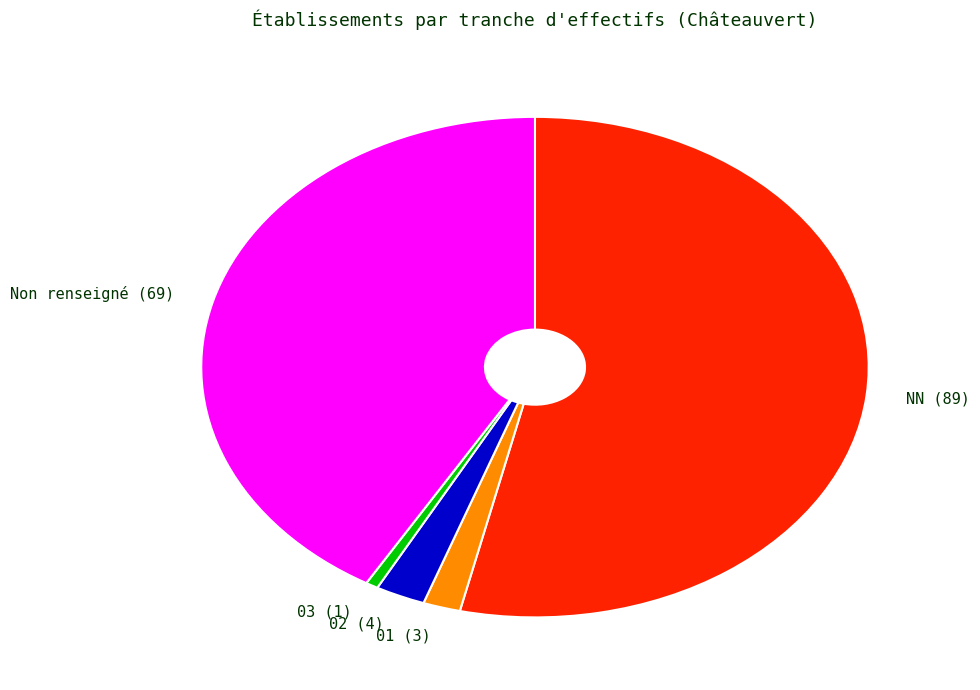

What is the ratio of the value at 03 (1) to the value at 01 (3)?

0.3